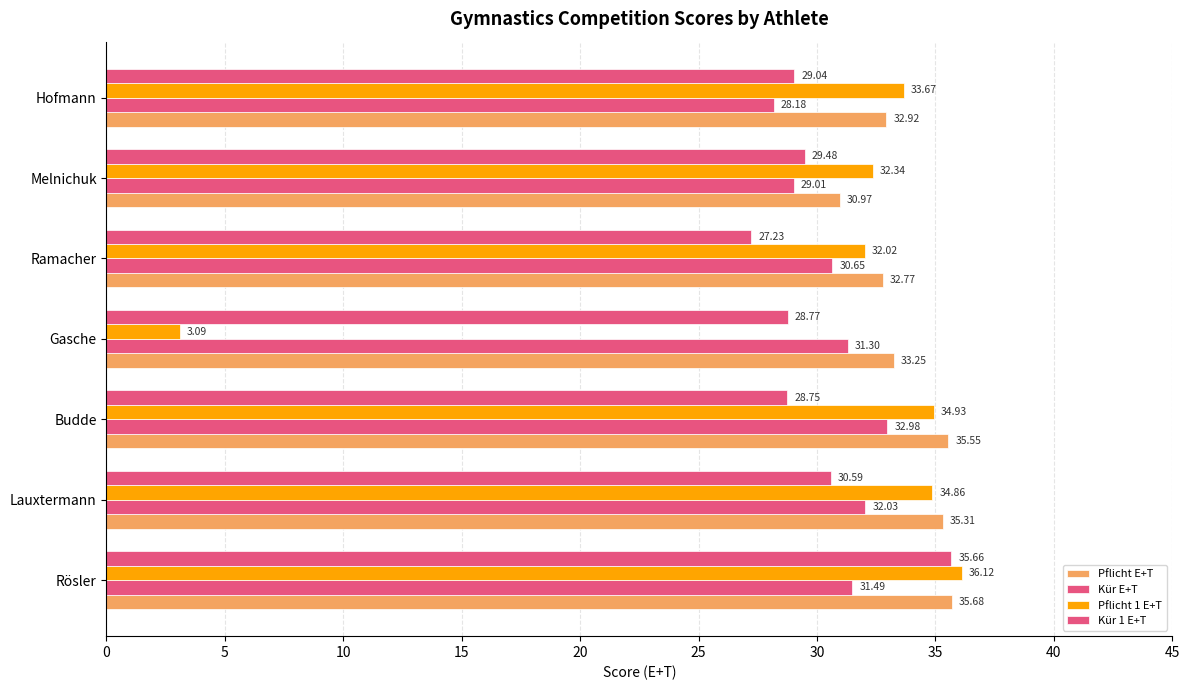

How many values in the Kür 1 E+T series are below 29?

3